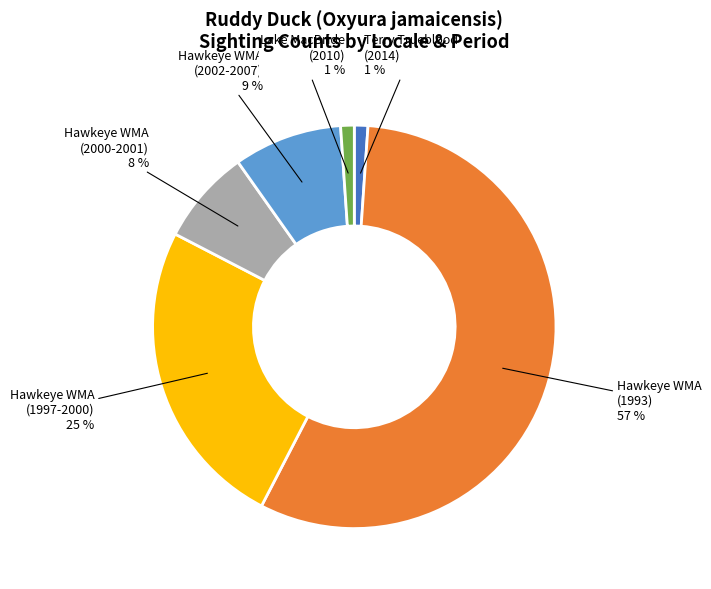

Which slice is the largest?

Hawkeye WMA (1993)